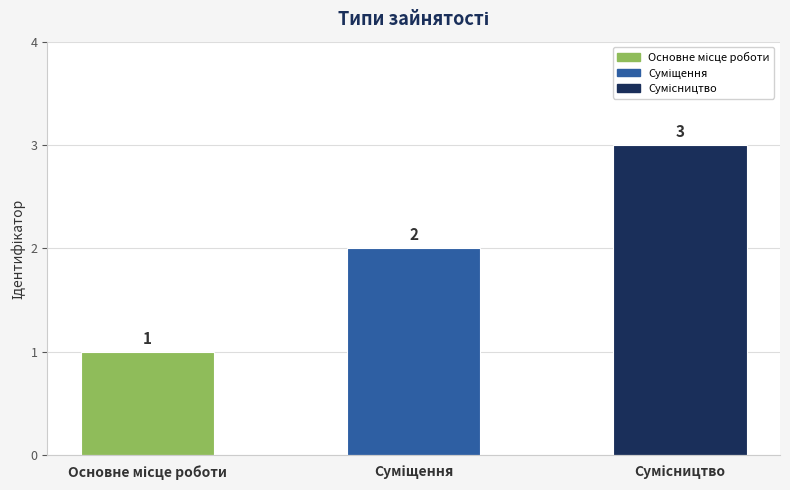

What is the value of the 2nd bar from the left?

2